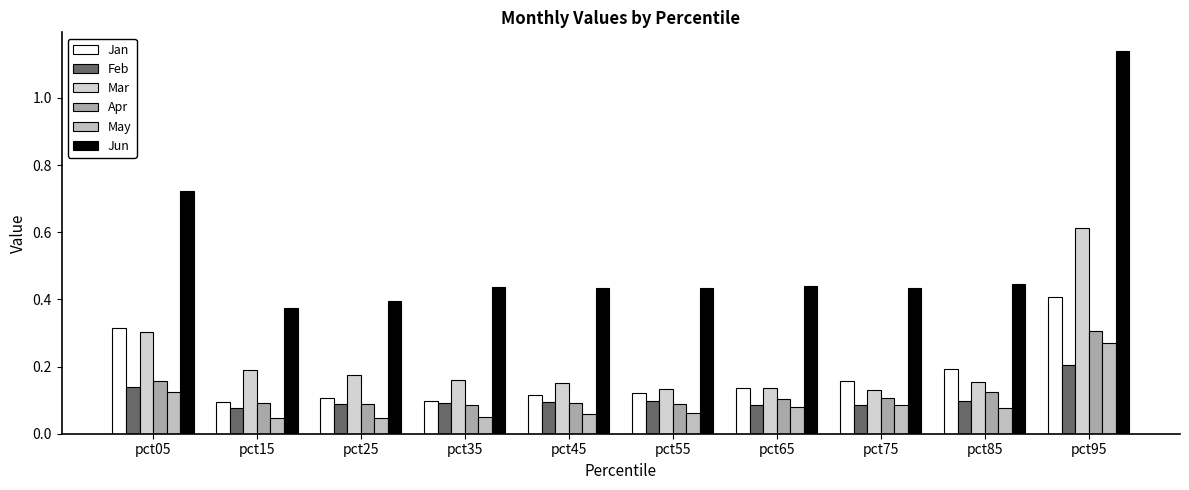

True or false: Apr has a value of 0.3 at pct95.

True